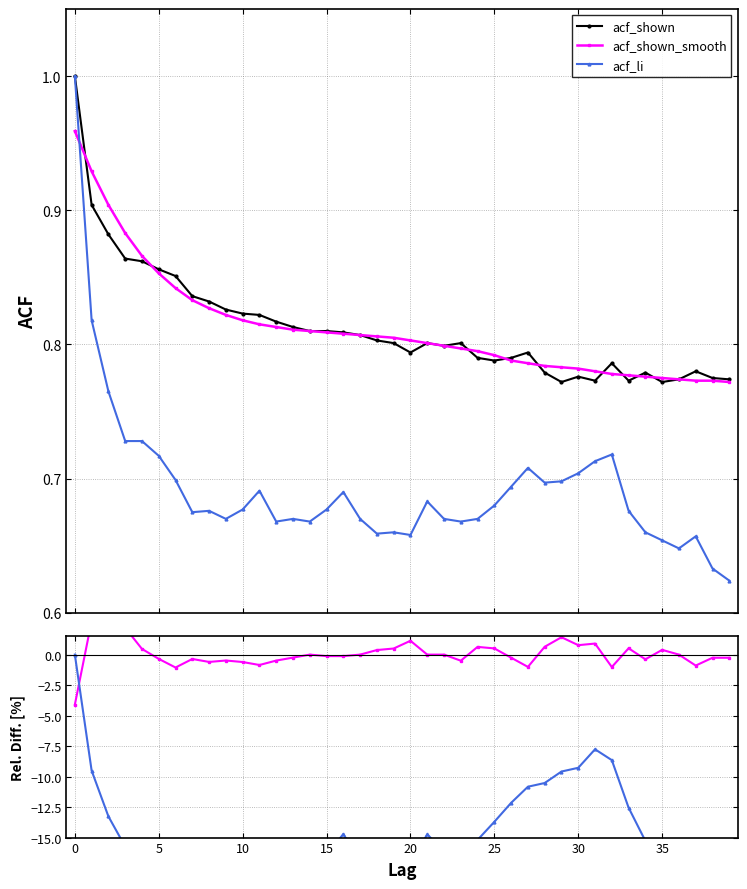

At which label is acf_shown_smooth closest to 0?

14